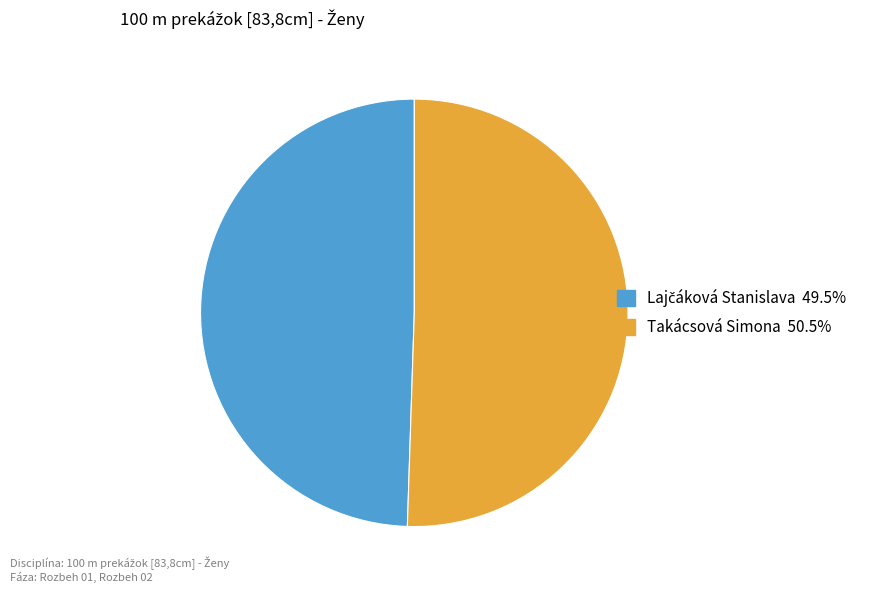

Is there a majority slice in this chart?

Yes